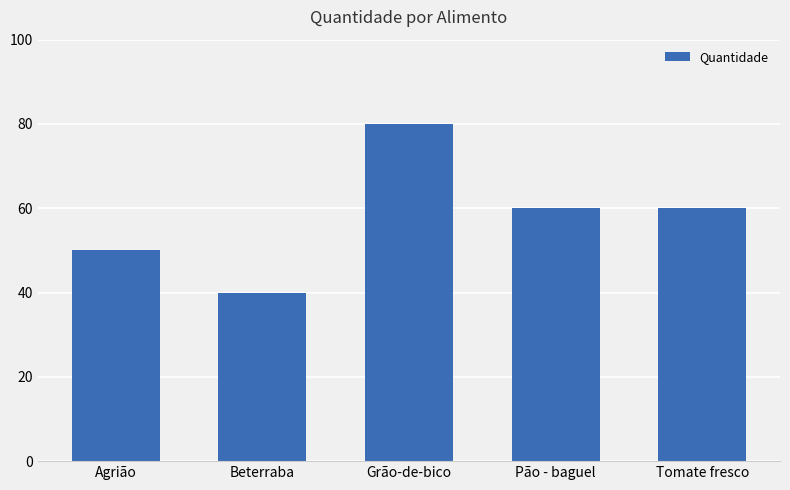

What position from the right is Grão-de-bico?

3